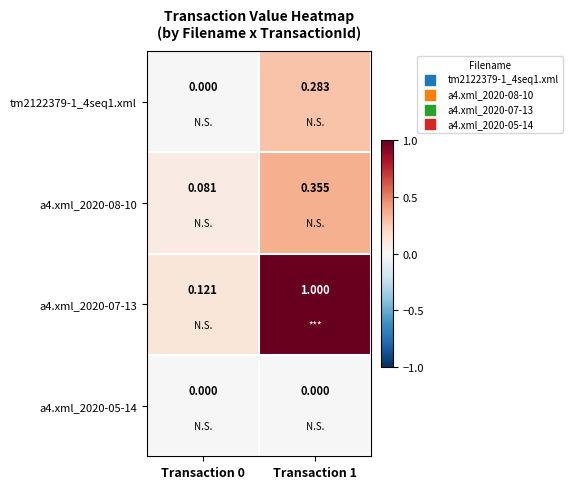

Is the value of a4.xml_2020-07-13 at Transaction 0 greater than the value of tm2122379-1_4seq1.xml at Transaction 1?

No